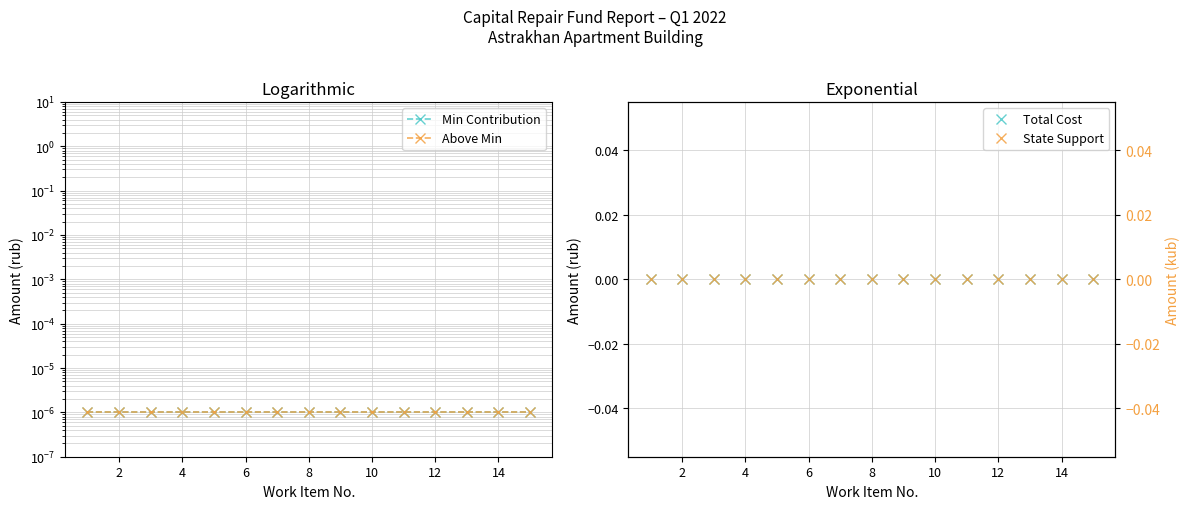

Between 8 and 11, which series saw the biggest shift?

Min Contribution